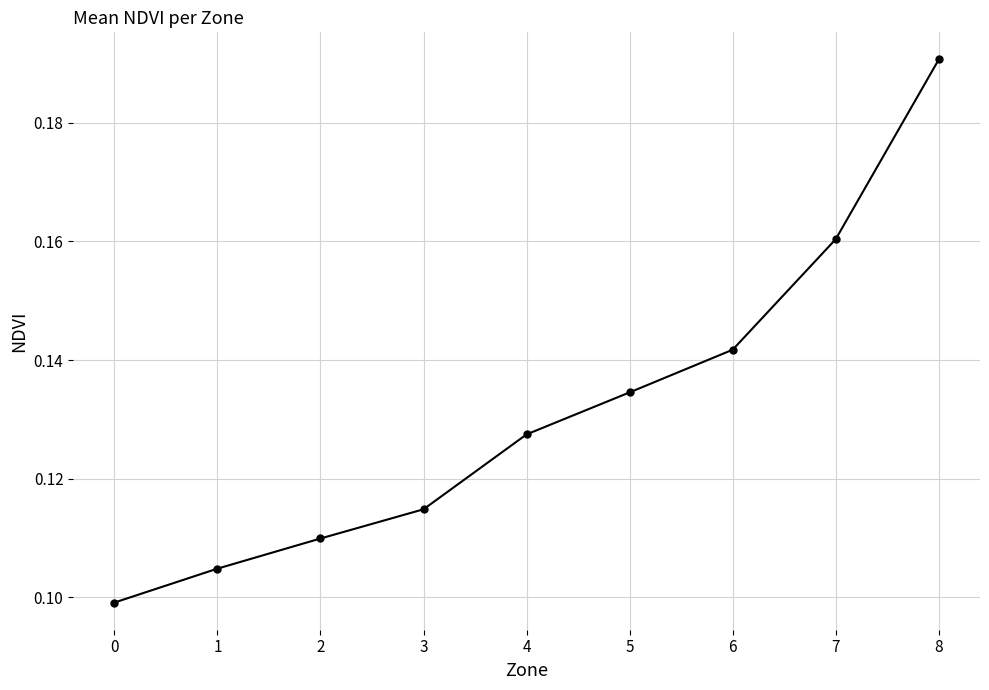

What is the sum of all values?

1.2